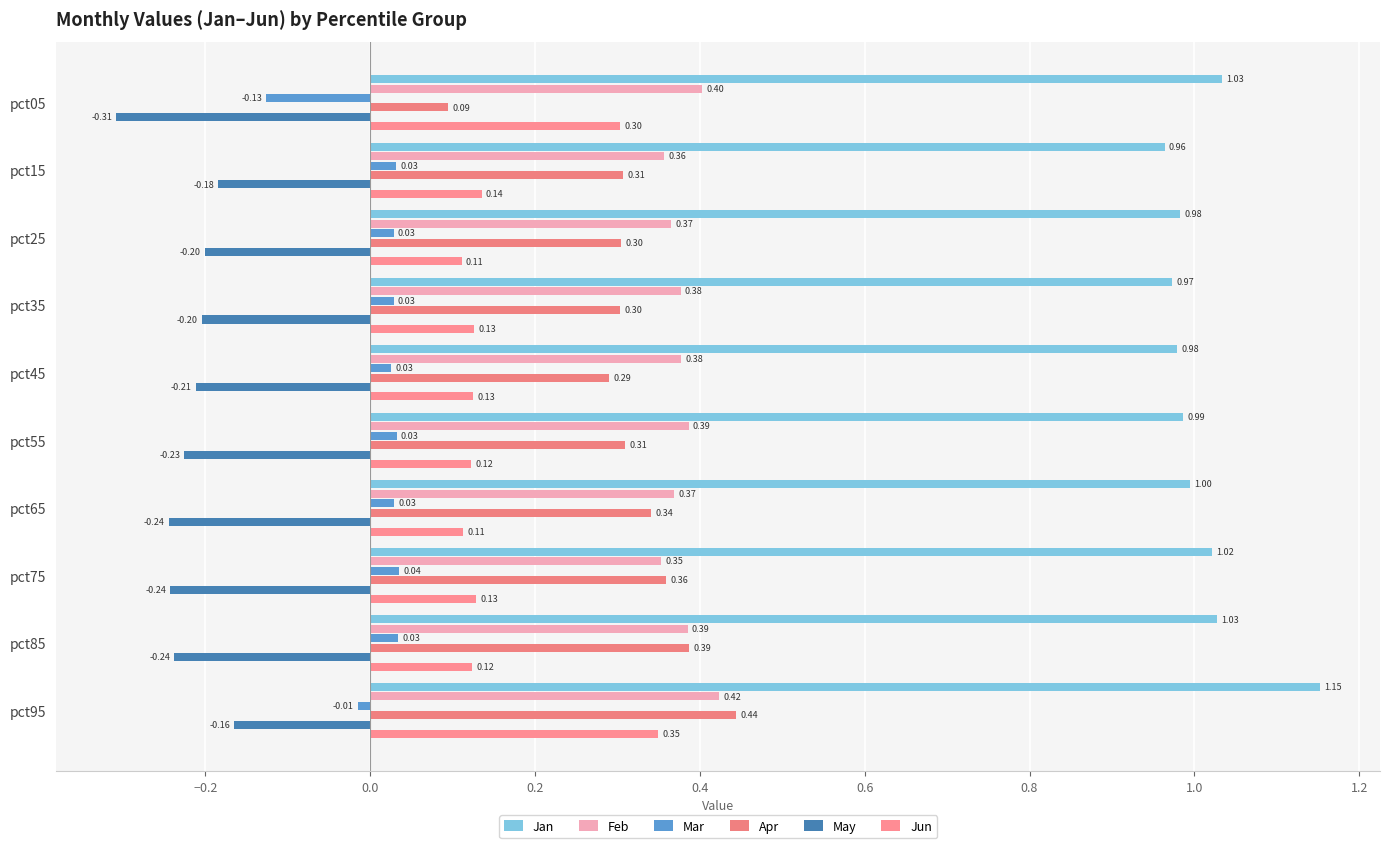

What is the sum of all Mar values?

0.1